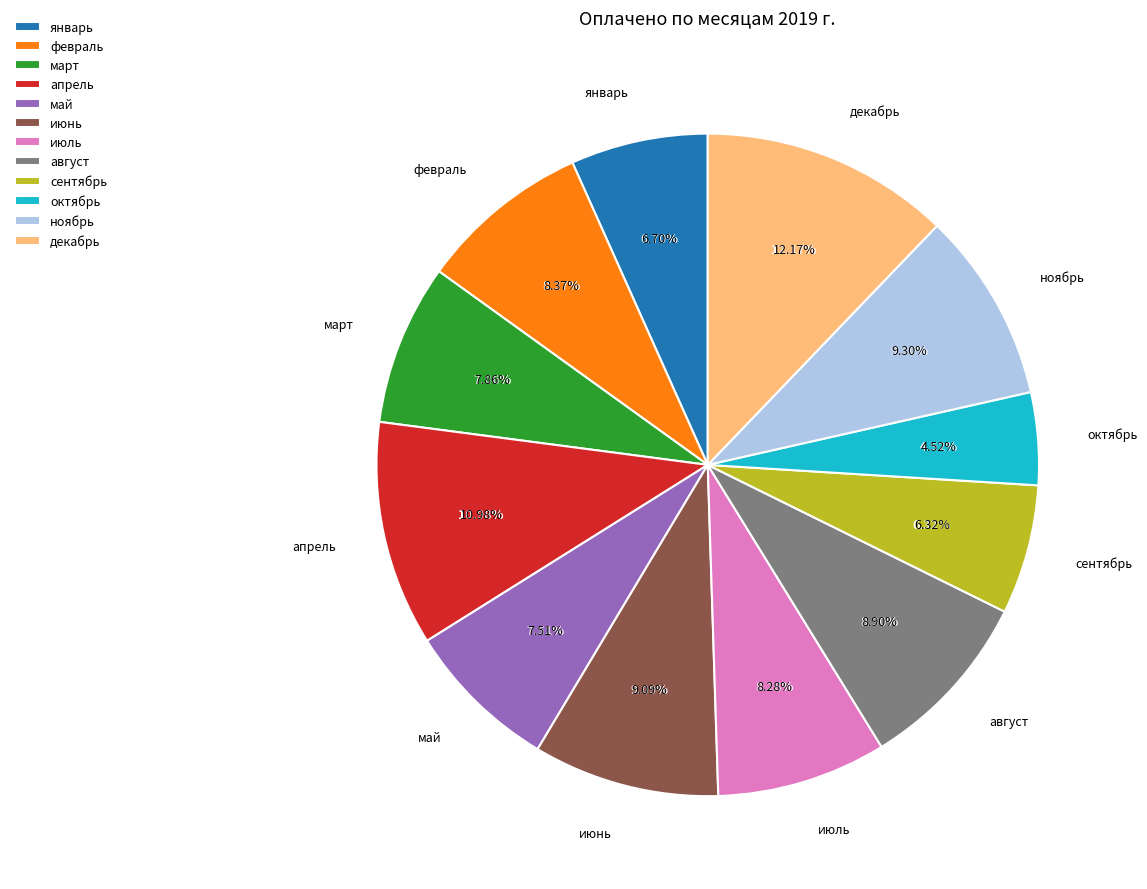

True or false: сентябрь accounts for 15% of the total.

False